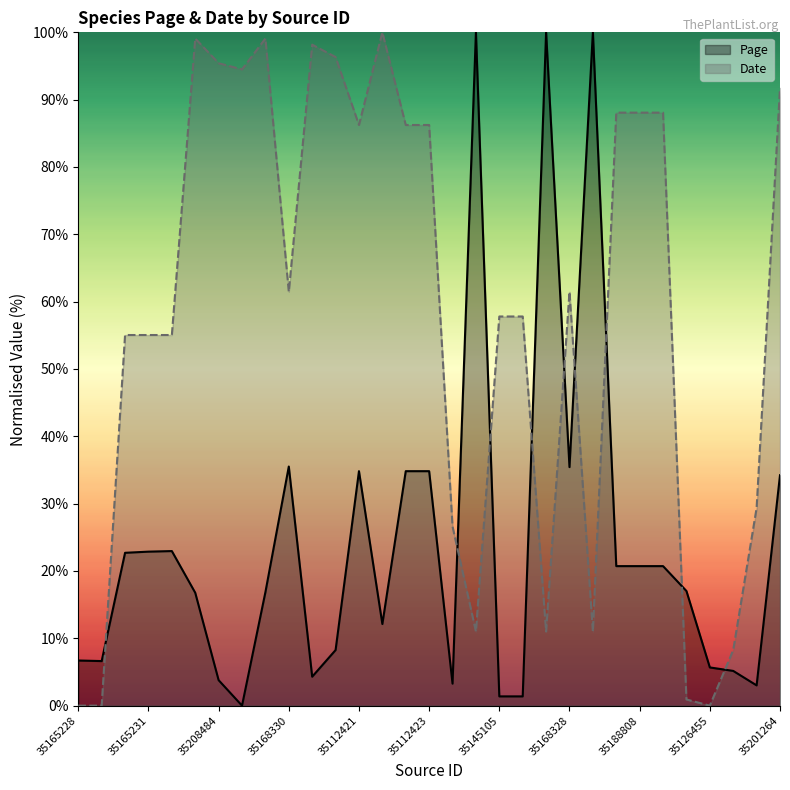

Rank the series by their average value, from lowest to highest.

Page, Date